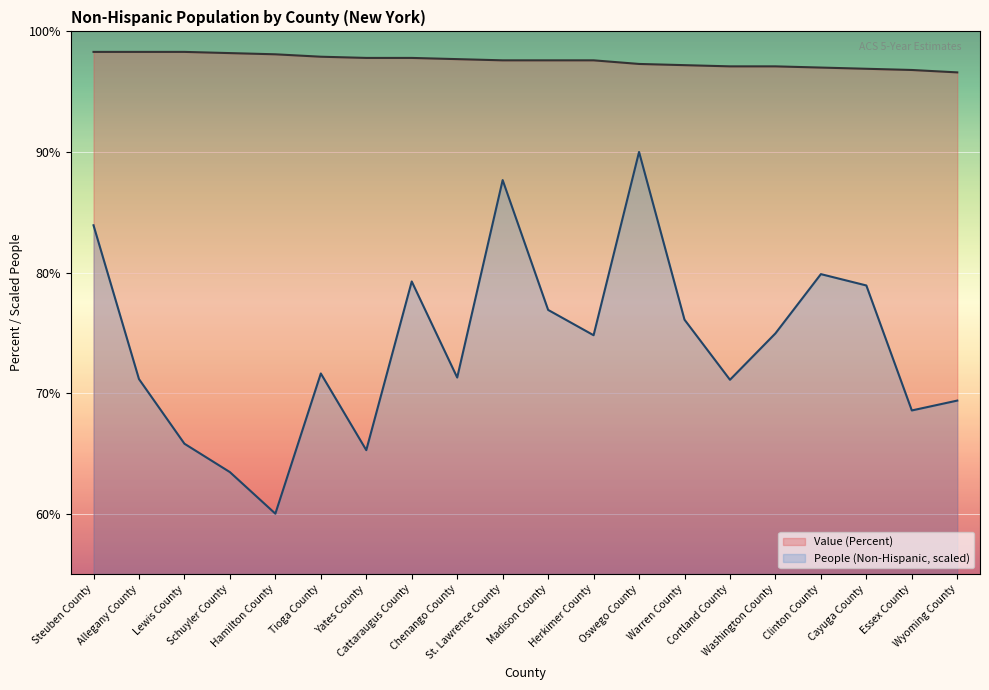

Rank the series by their average value, from lowest to highest.

People (Non-Hispanic, scaled), Value (Percent)